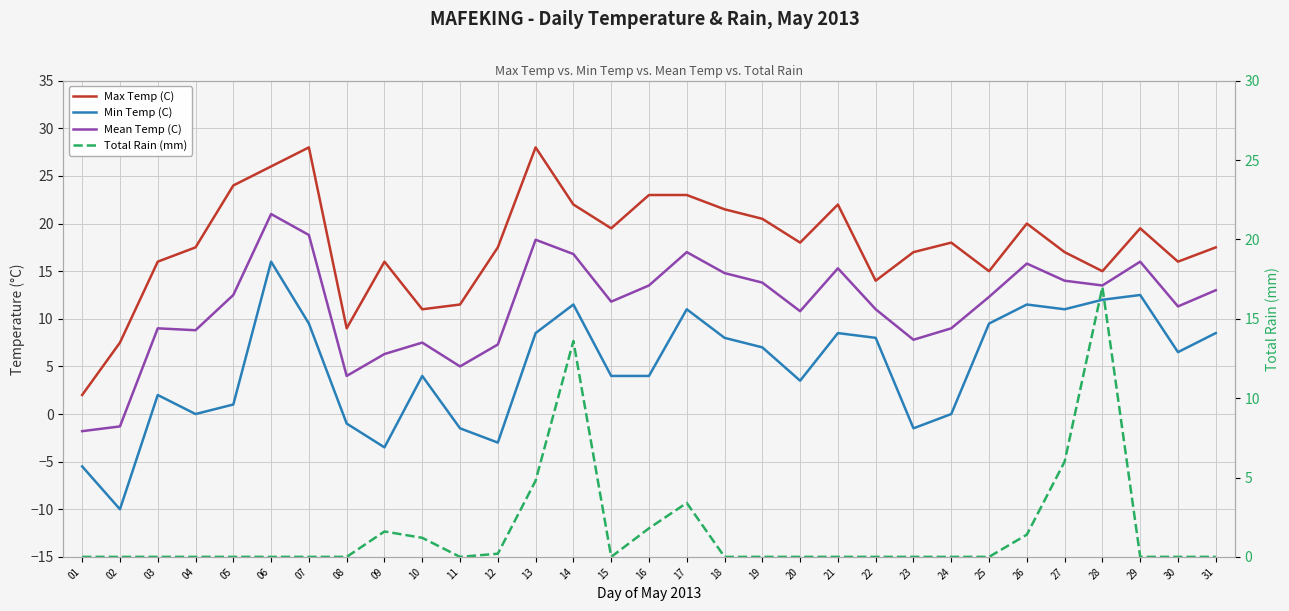

Reading left to right, extract all data points from this chart.

Max Temp (C): 2.0	7.5	16.0	17.5	24.0	26.0	28.0	9.0	16.0	11.0	11.5	17.5	28.0	22.0	19.5	23.0	23.0	21.5	20.5	18.0	22.0	14.0	17.0	18.0	15.0	20.0	17.0	15.0	19.5	16.0	17.5
Min Temp (C): -5.5	-10.0	2.0	0.0	1.0	16.0	9.5	-1.0	-3.5	4.0	-1.5	-3.0	8.5	11.5	4.0	4.0	11.0	8.0	7.0	3.5	8.5	8.0	-1.5	0.0	9.5	11.5	11.0	12.0	12.5	6.5	8.5
Mean Temp (C): -1.8	-1.3	9.0	8.8	12.5	21.0	18.8	4.0	6.3	7.5	5.0	7.3	18.3	16.8	11.8	13.5	17.0	14.8	13.8	10.8	15.3	11.0	7.8	9.0	12.3	15.8	14.0	13.5	16.0	11.3	13.0
Total Rain (mm): 0.0	0.0	0.0	0.0	0.0	0.0	0.0	0.0	1.6	1.2	0.0	0.2	4.8	13.6	0.0	1.8	3.4	0.0	0.0	0.0	0.0	0.0	0.0	0.0	0.0	1.4	6.0	17.0	0.0	0.0	0.0